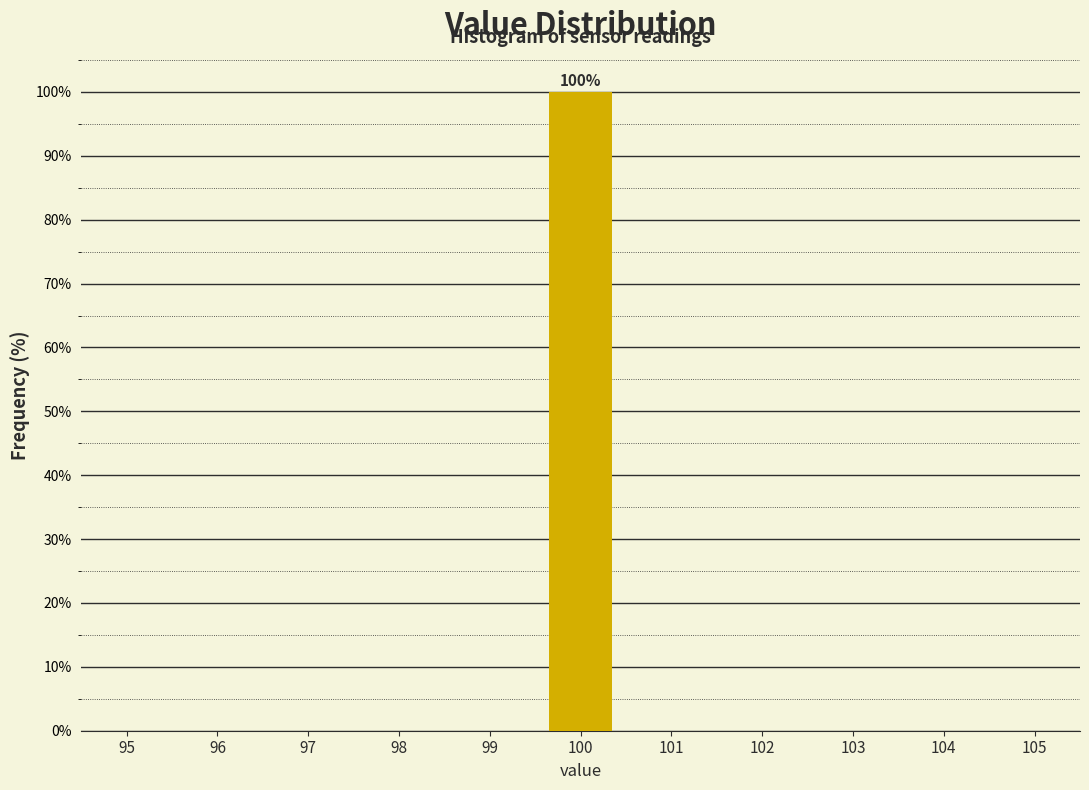

Reading left to right, list all the values displayed in this chart.

95=0	96=0	97=0	98=0	99=0	100=100	101=0	102=0	103=0	104=0	105=0